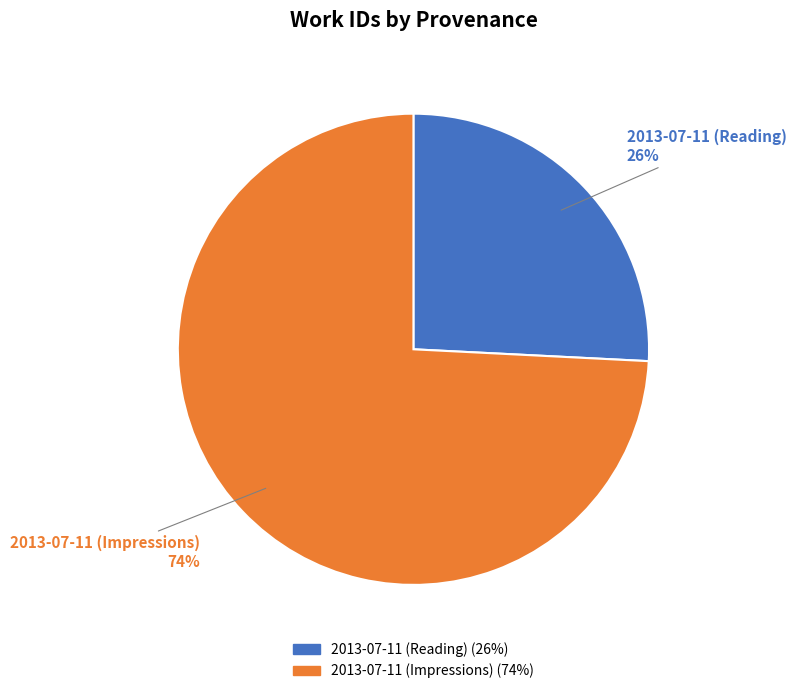

Which has a higher value, 2013-07-11 (Impressions) or 2013-07-11 (Reading)?

2013-07-11 (Impressions)